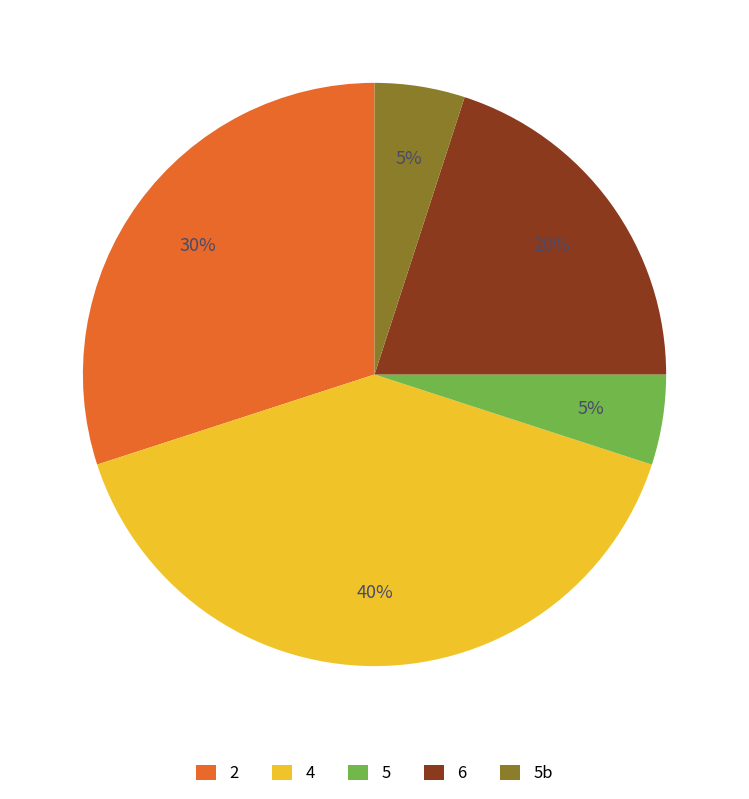

What is the largest slice in the pie chart?

4